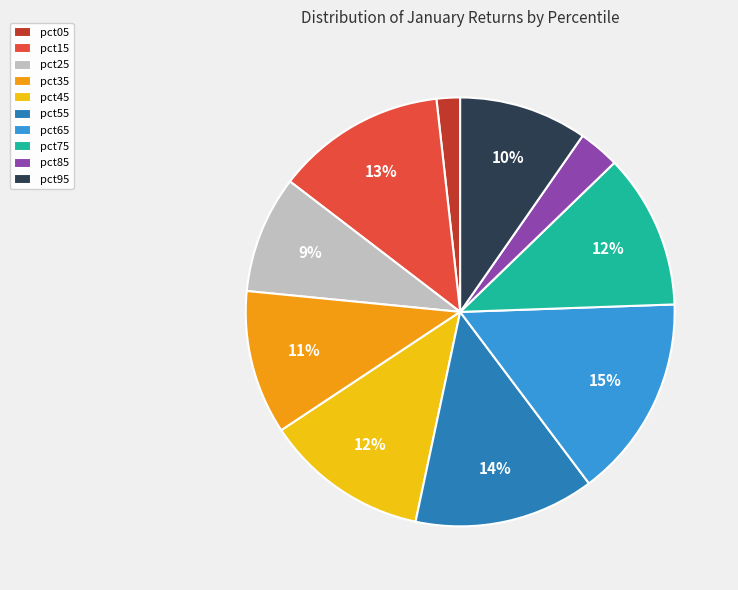

To the nearest percent, what portion does pct95 represent?

10%